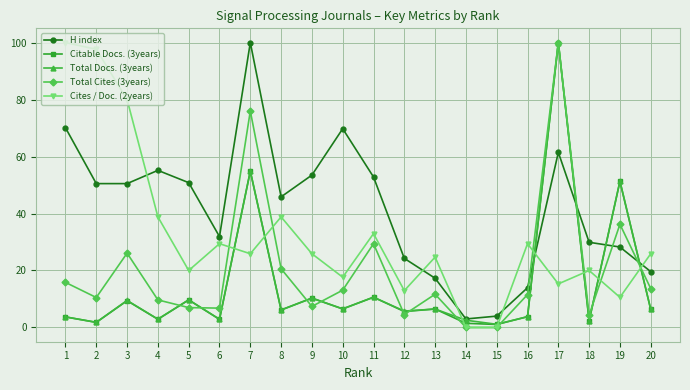

Where is the first local maximum for Cites / Doc. (2years)?

6